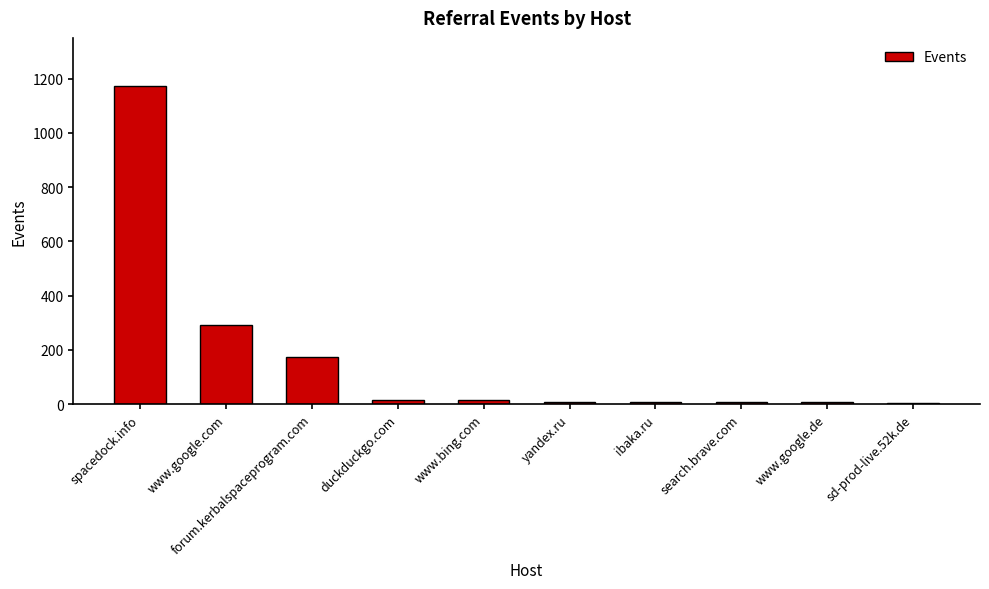

Where is the data nearest to the value 589?

www.google.com